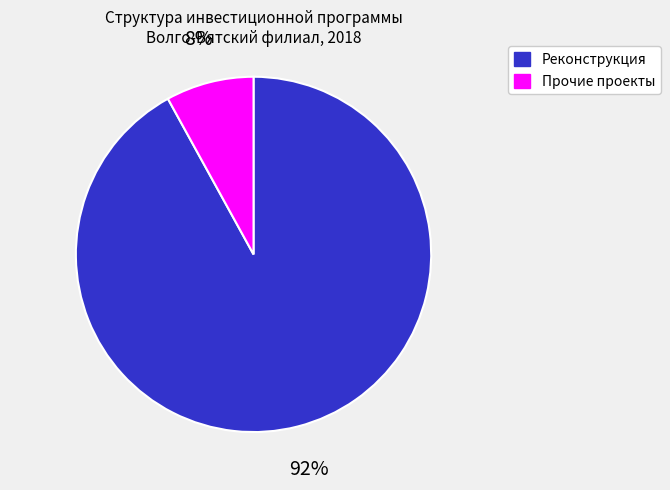

What is the smallest slice in the pie chart?

Прочие проекты